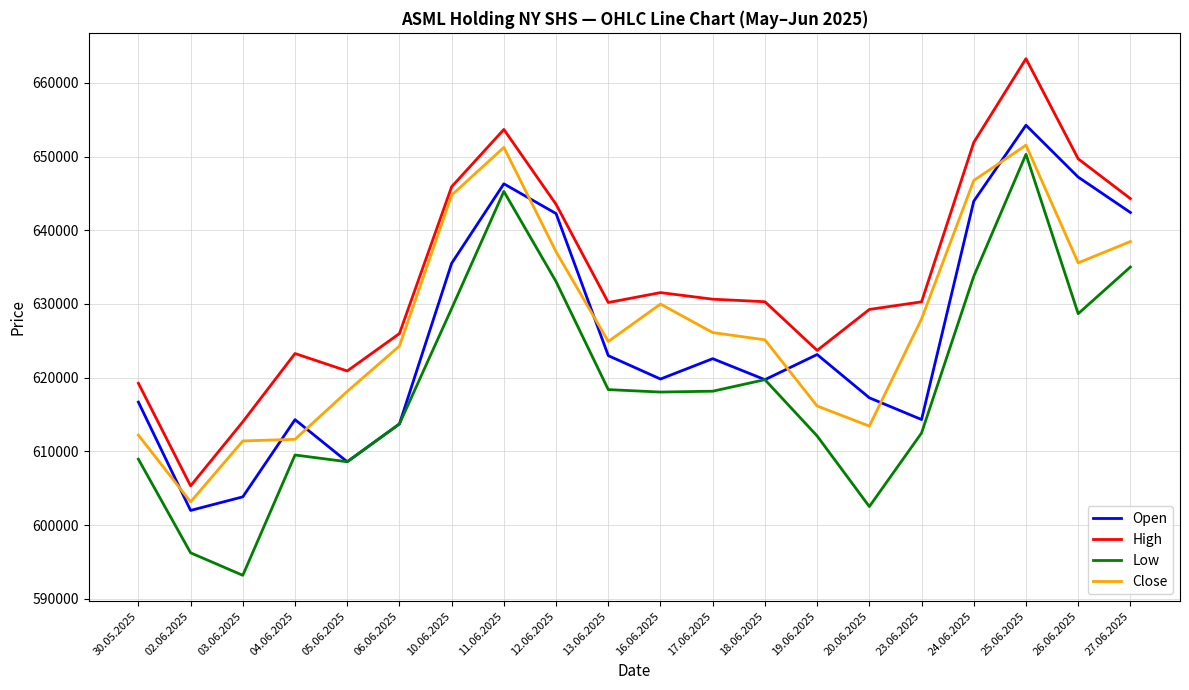

What is the sum of the High values at 13.06.2025 and 26.06.2025?

1279892